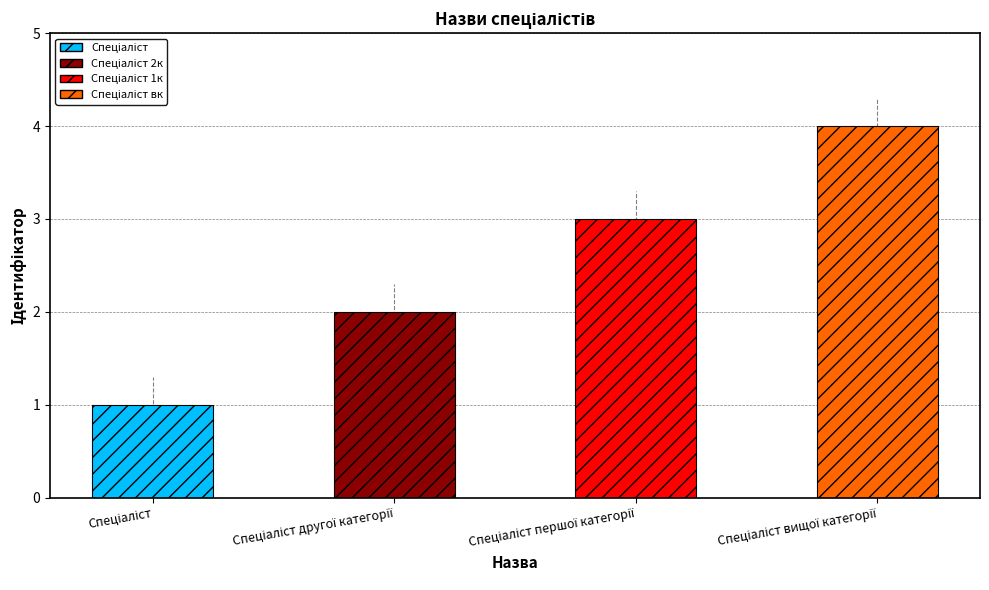

What is the value of the 3rd bar from the left?

3